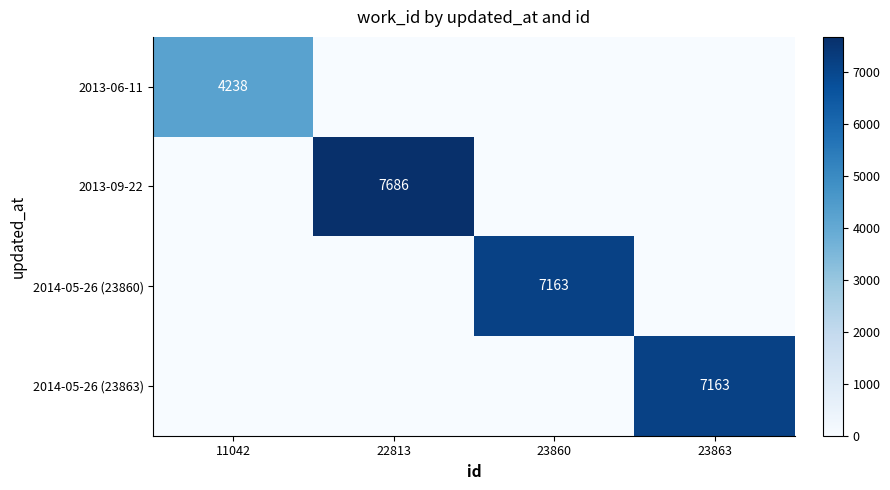

The value of 2013-09-22 at 11042 is 3197. True or false?

False